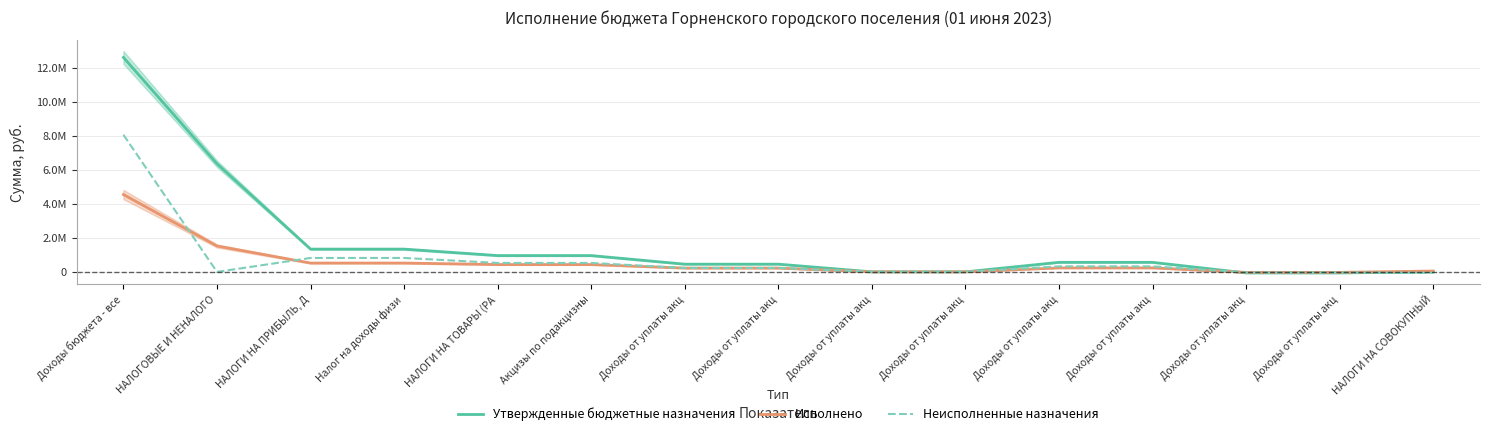

Does the chart have visible grid lines?

Yes